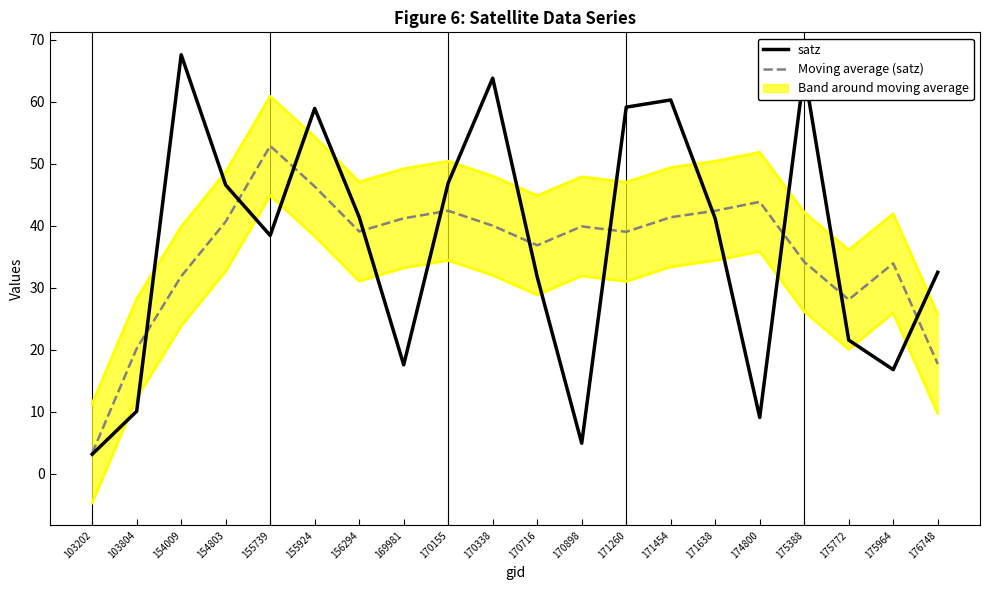

How many interior local peaks does the Moving average (satz) series have?

5